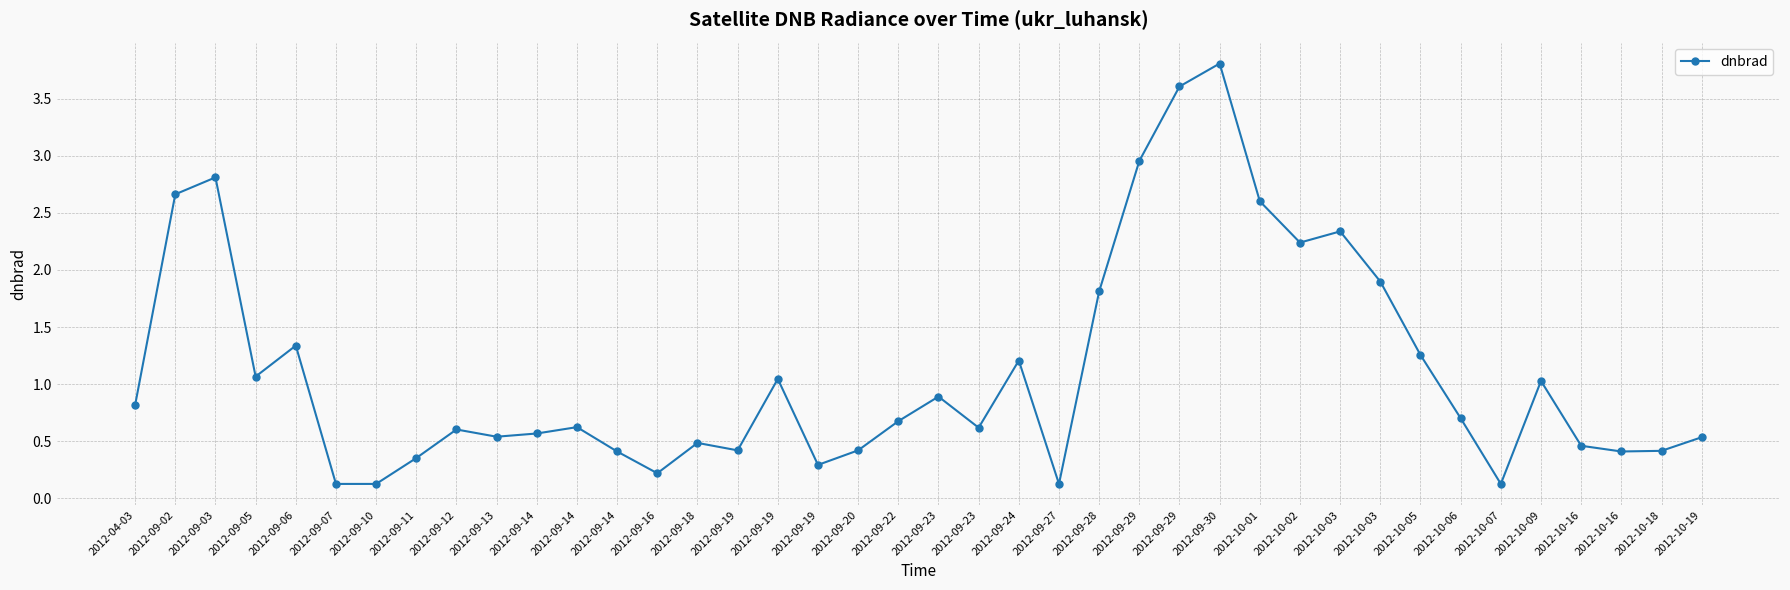

How many lines are shown in the chart?

1